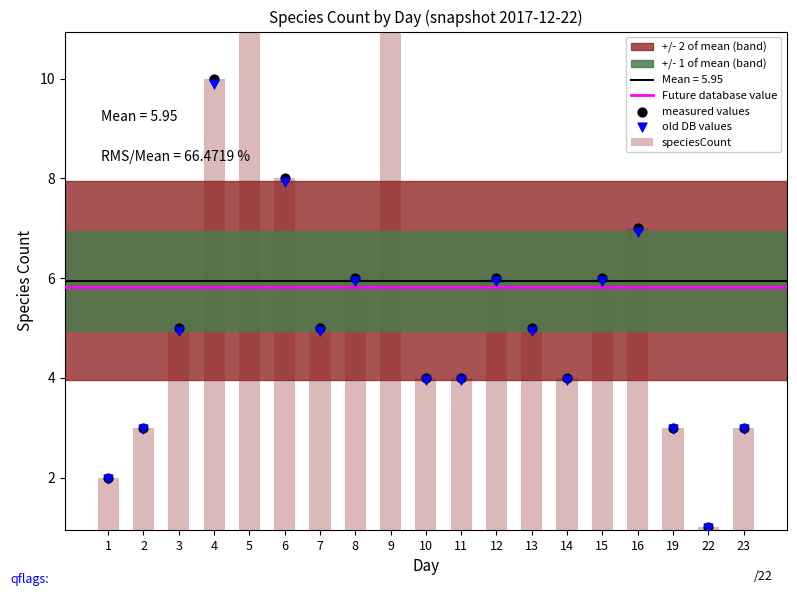

What is the ratio of the value at 10 to the value at 22?

4.0